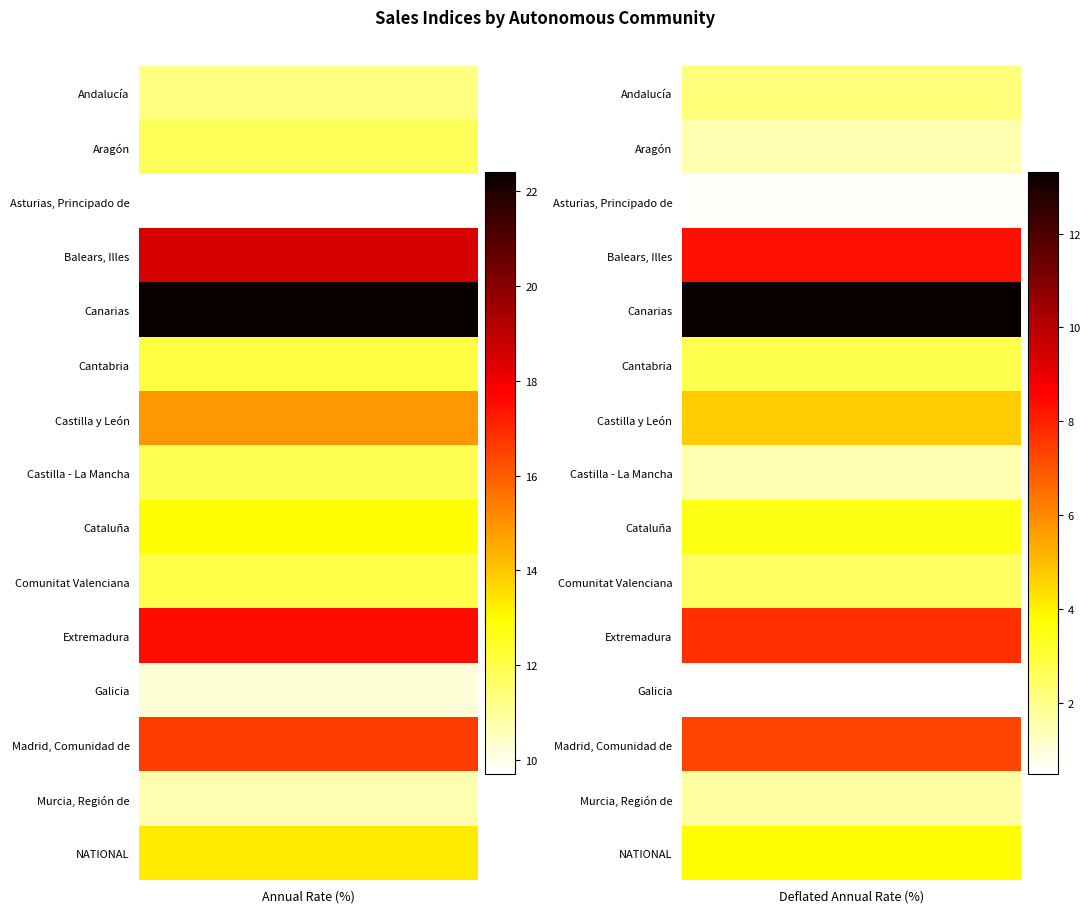

What value does the Castilla - La Mancha series have at 0?

11.9